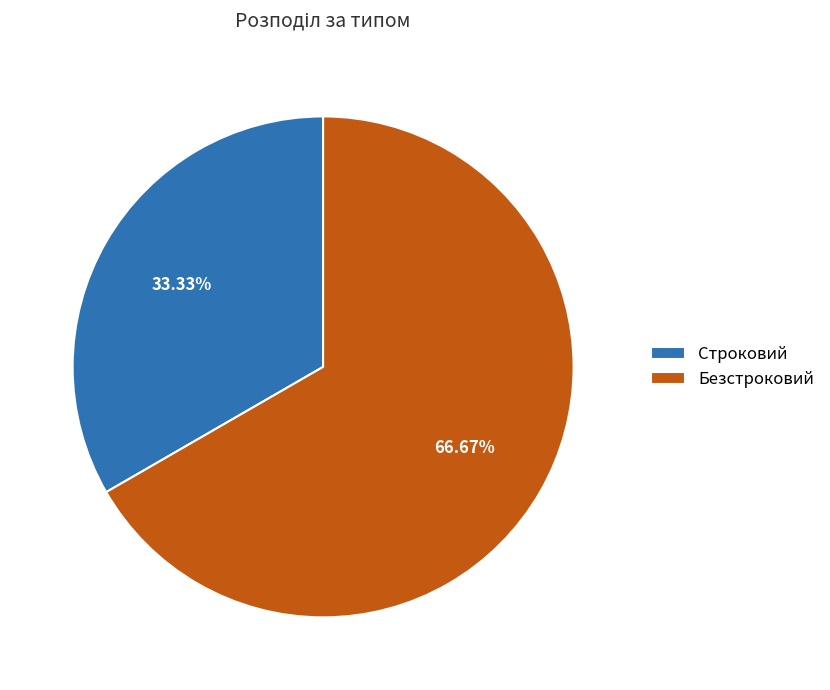

What is the largest slice in the pie chart?

Безстроковий